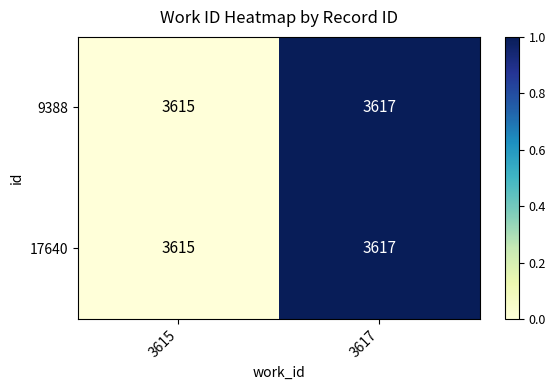

List the labels in order of 17640 value, smallest first.

3615, 3617